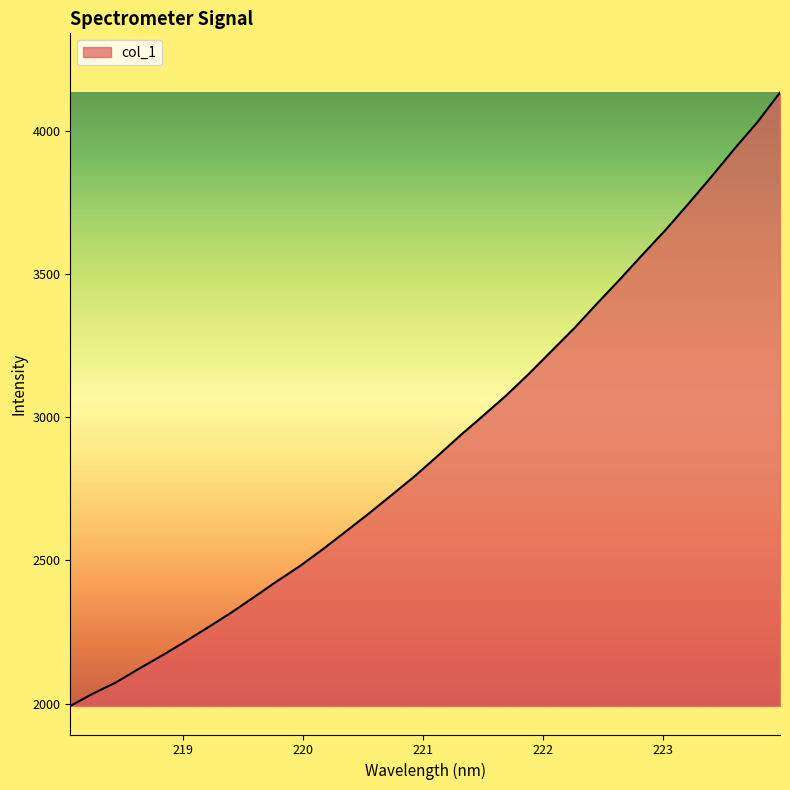

What is the smallest value displayed?

1991.7